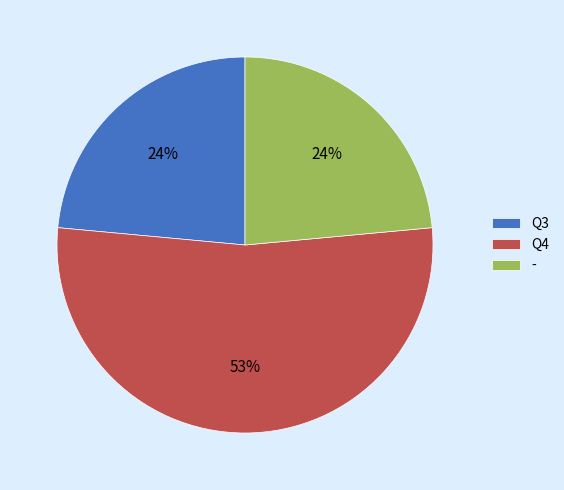

Which category has the biggest portion of the pie?

Q4